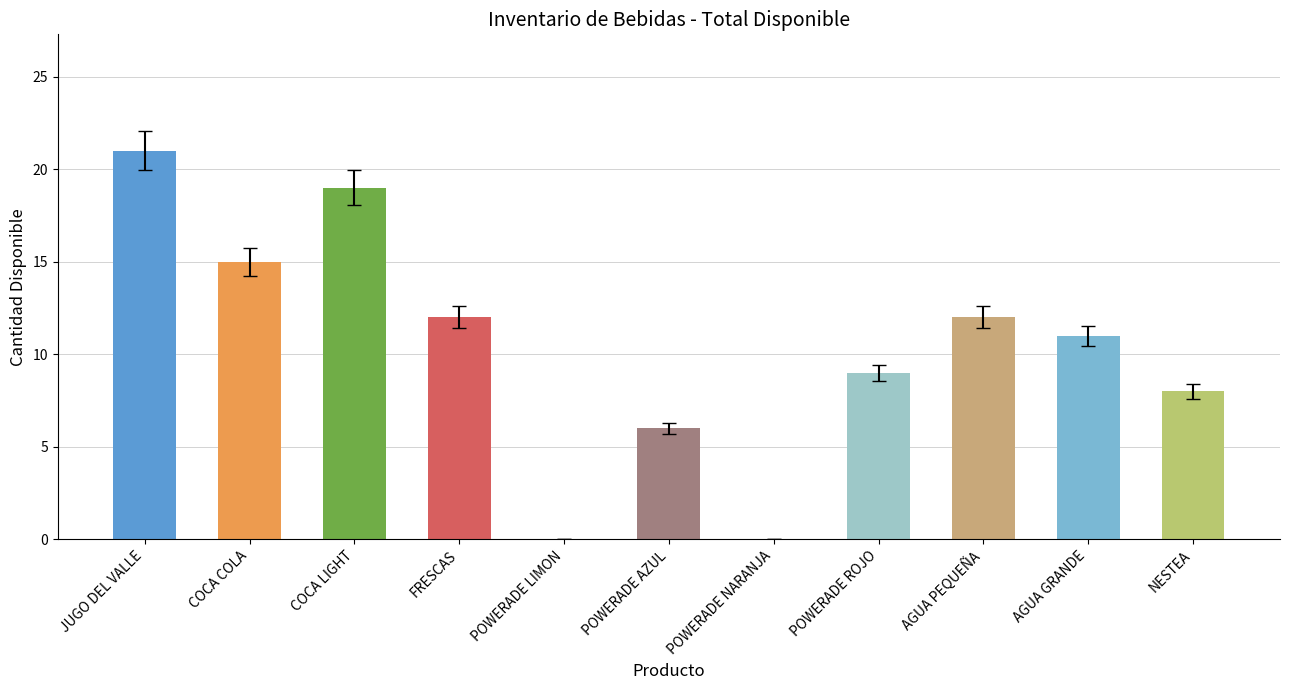

Is it true that the value at COCA LIGHT is 19?

True